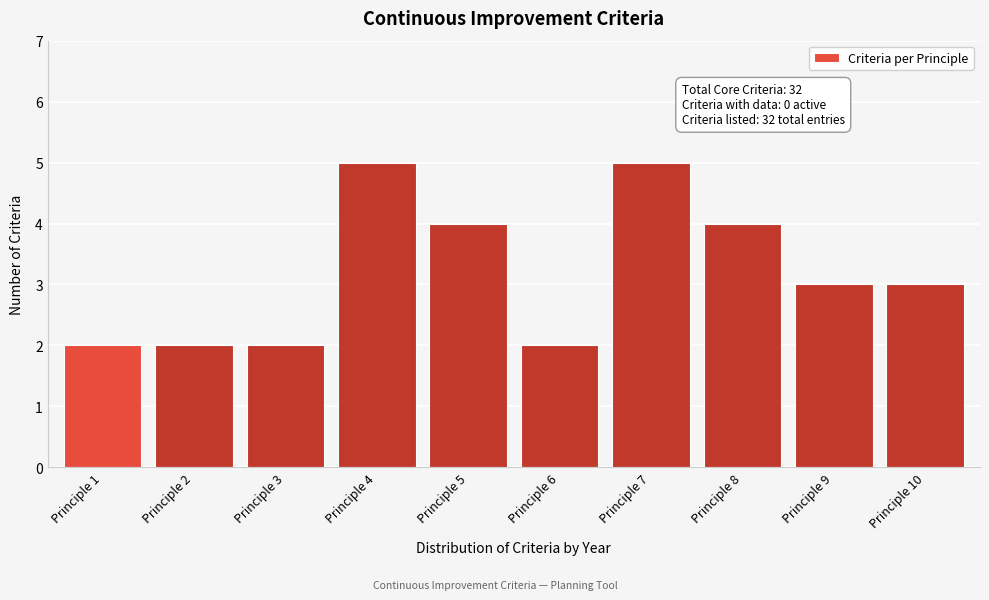

Reading left to right, what are all the values shown in this chart?

Principle 1=2	Principle 2=2	Principle 3=2	Principle 4=5	Principle 5=4	Principle 6=2	Principle 7=5	Principle 8=4	Principle 9=3	Principle 10=3